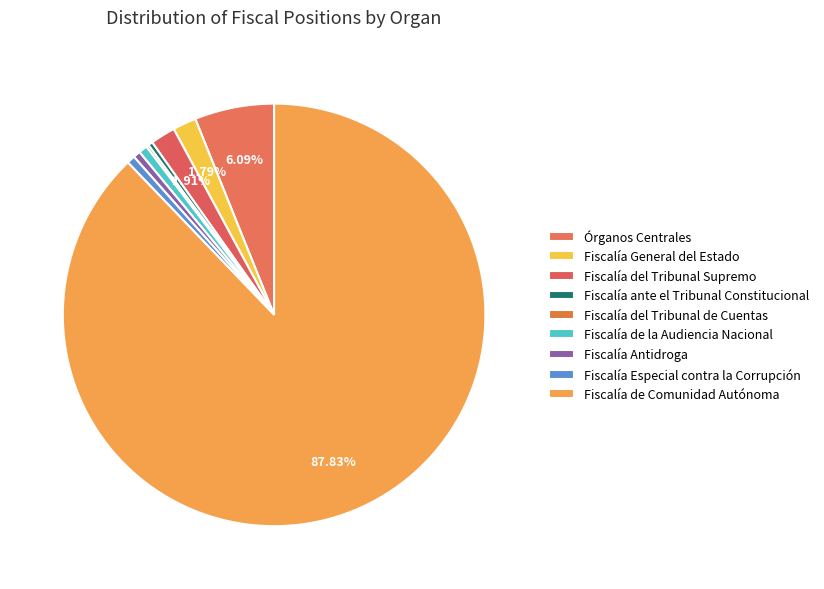

True or false: Fiscalía de Comunidad Autónoma accounts for 88% of the total.

True